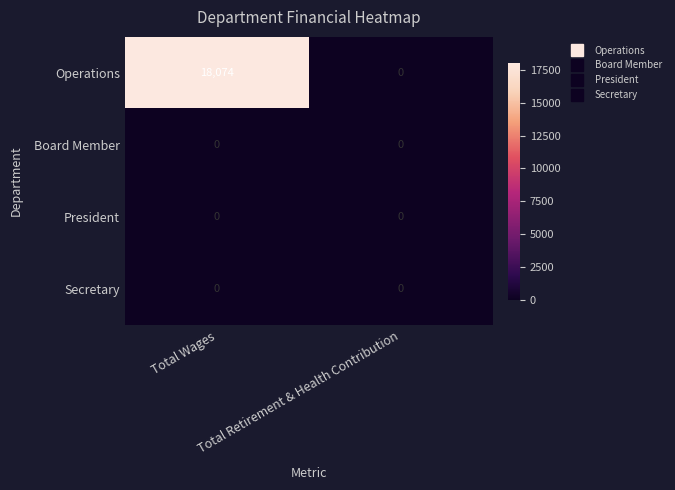

Which series has the largest total across all categories?

Operations